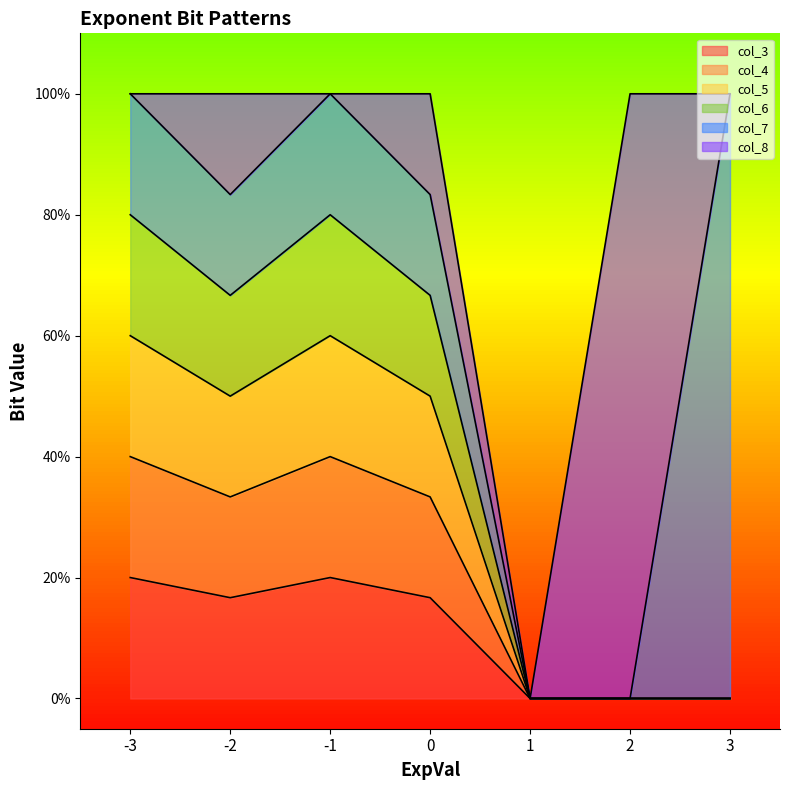

Which series has the largest total across all categories?

col_7